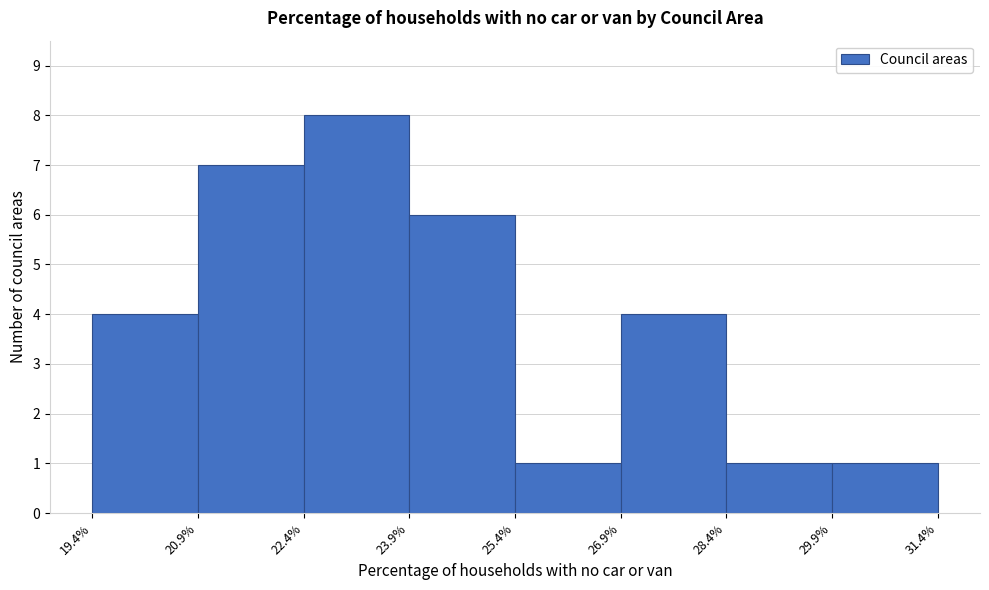

Over which range of the x-axis is the bar tallest?

22.4% to 23.9%